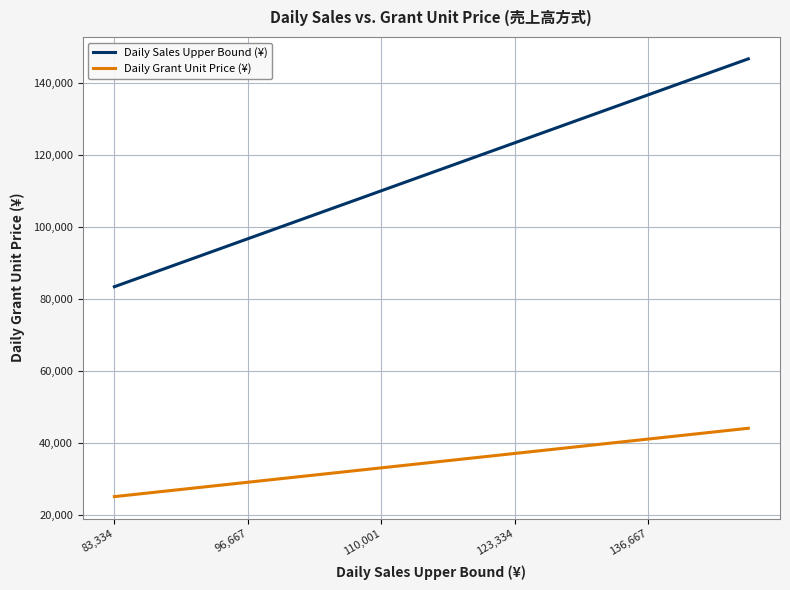

True or false: Daily Sales Upper Bound (¥) and Daily Grant Unit Price (¥) intersect in this chart.

False